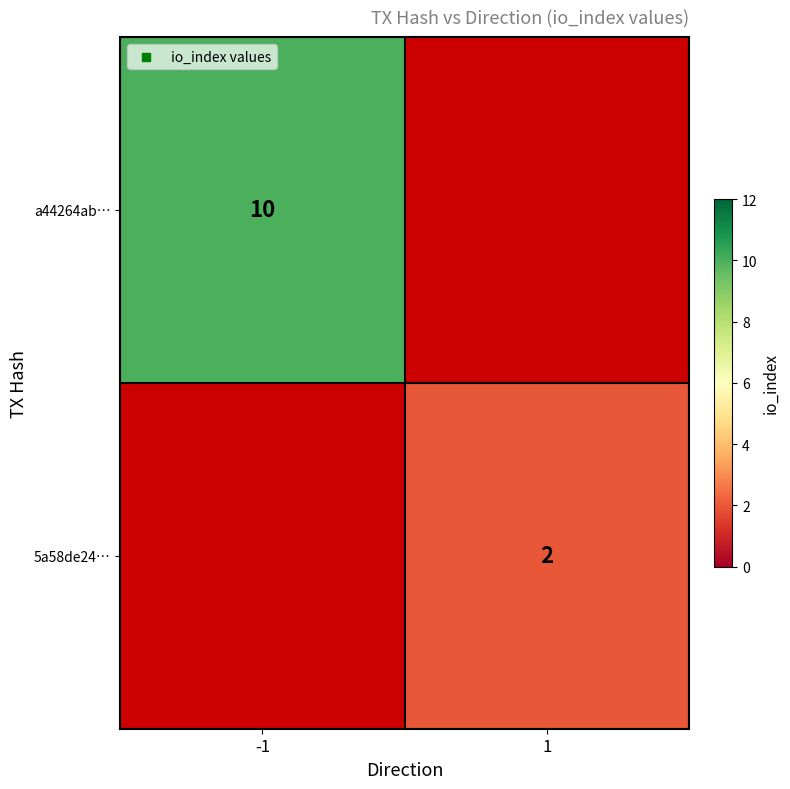

The value of 5a58de24… at 1 is 2. True or false?

True